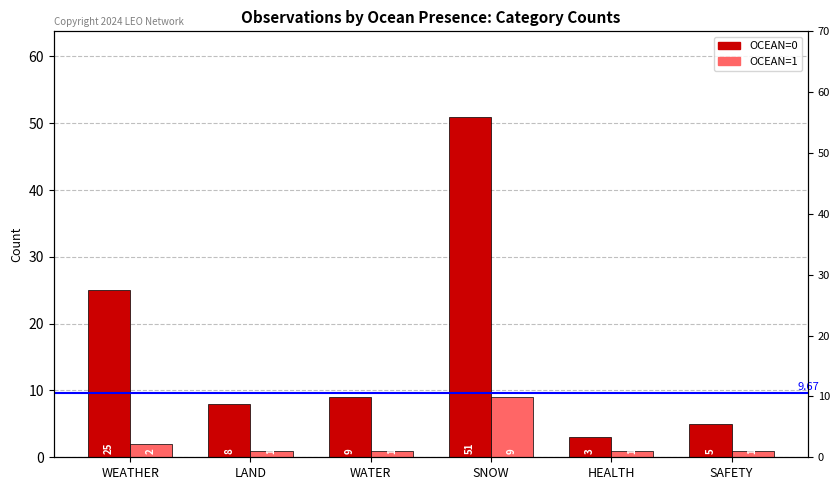

The OCEAN=0 series shows 8 at LAND. True or false?

True